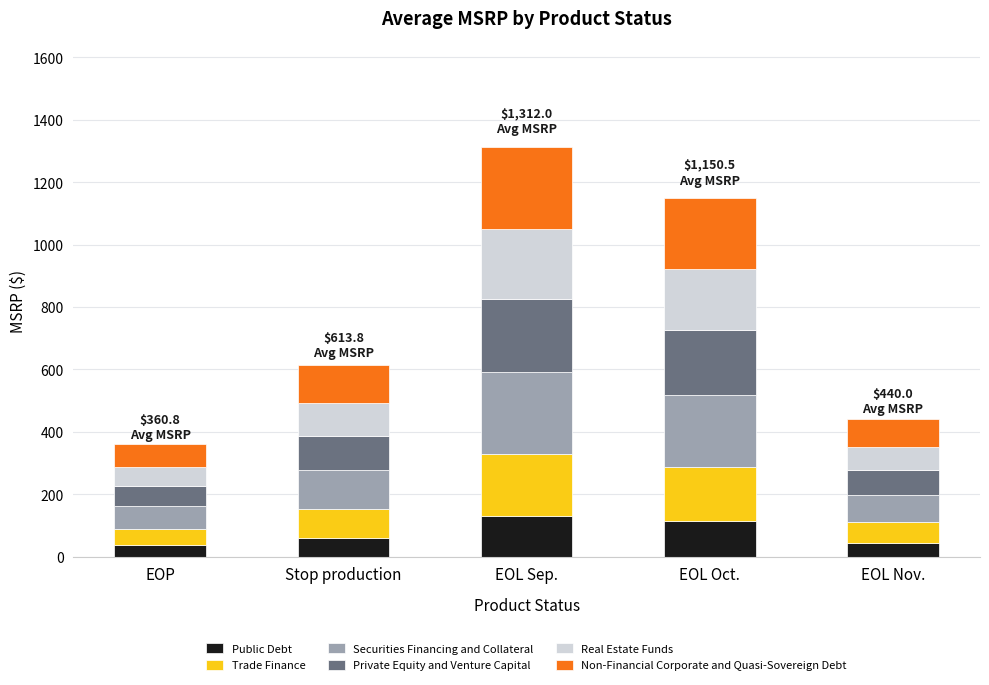

The value of Public Debt at EOL Sep. is 229.7. True or false?

False